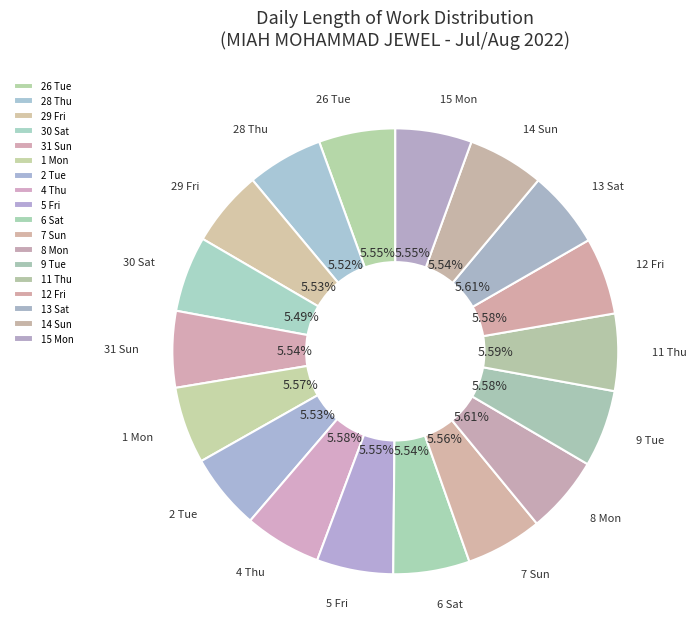

Is 9 Tue the majority of the pie?

No